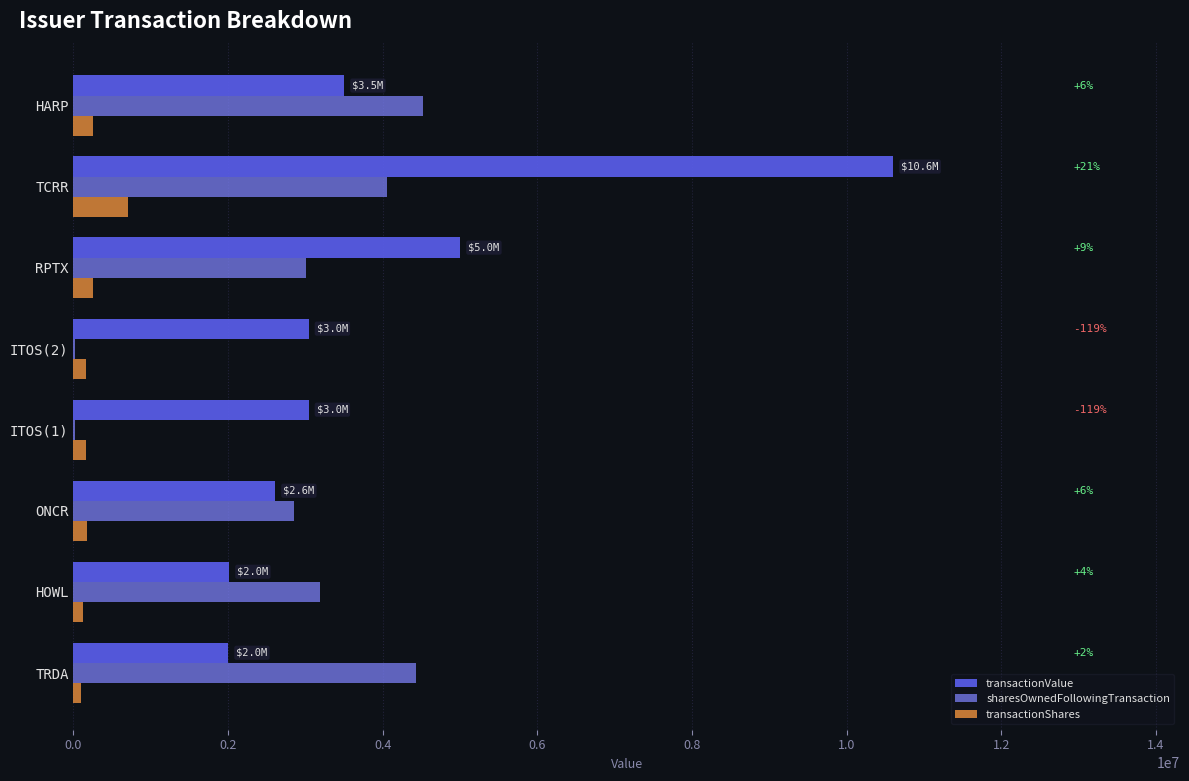

True or false: transactionValue has a value of 2000000 at TRDA.

True